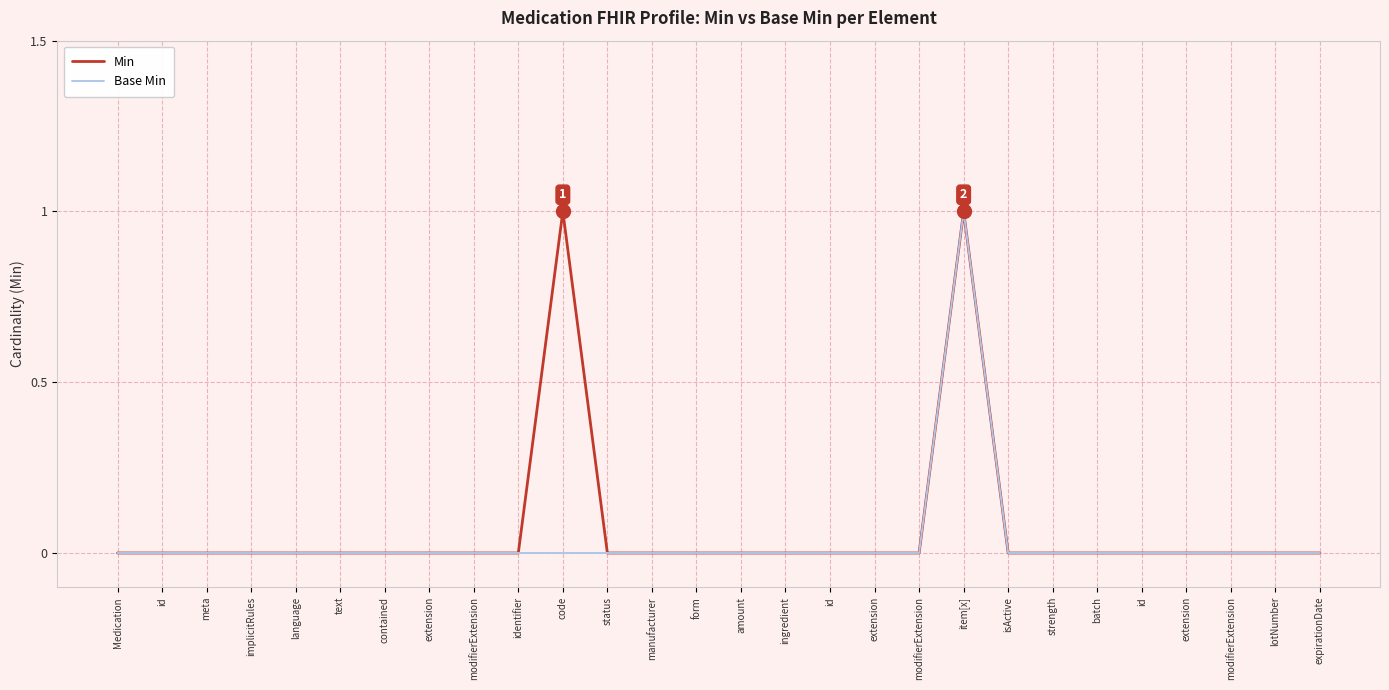

Is it true that Min equals 0 at id?

True